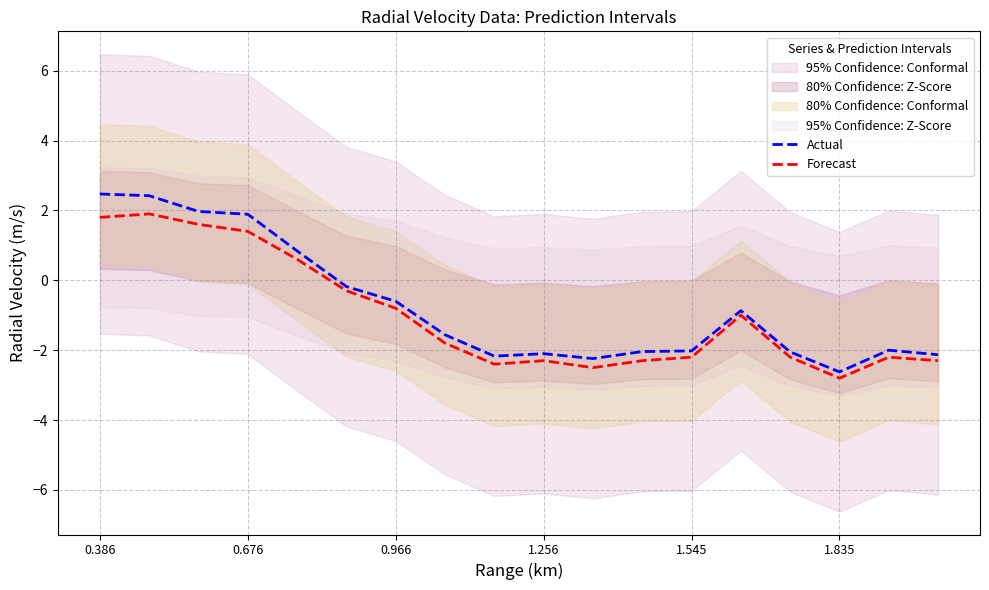

What is the maximum value for Actual?

2.5